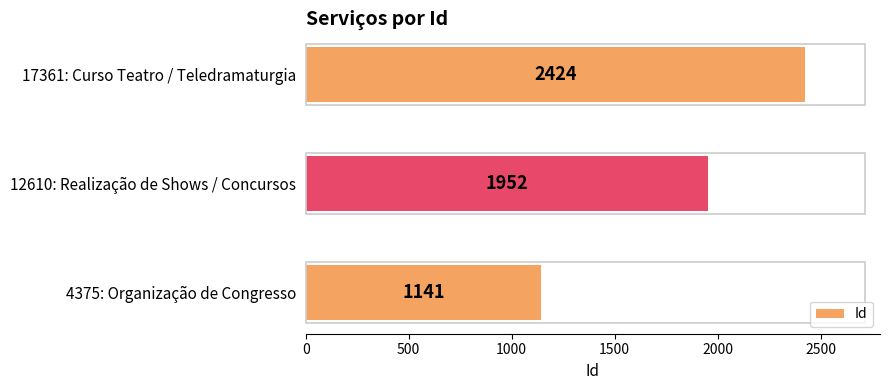

List the labels in order of value, largest first.

17361: Curso Teatro / Teledramaturgia, 12610: Realização de Shows / Concursos, 4375: Organização de Congresso